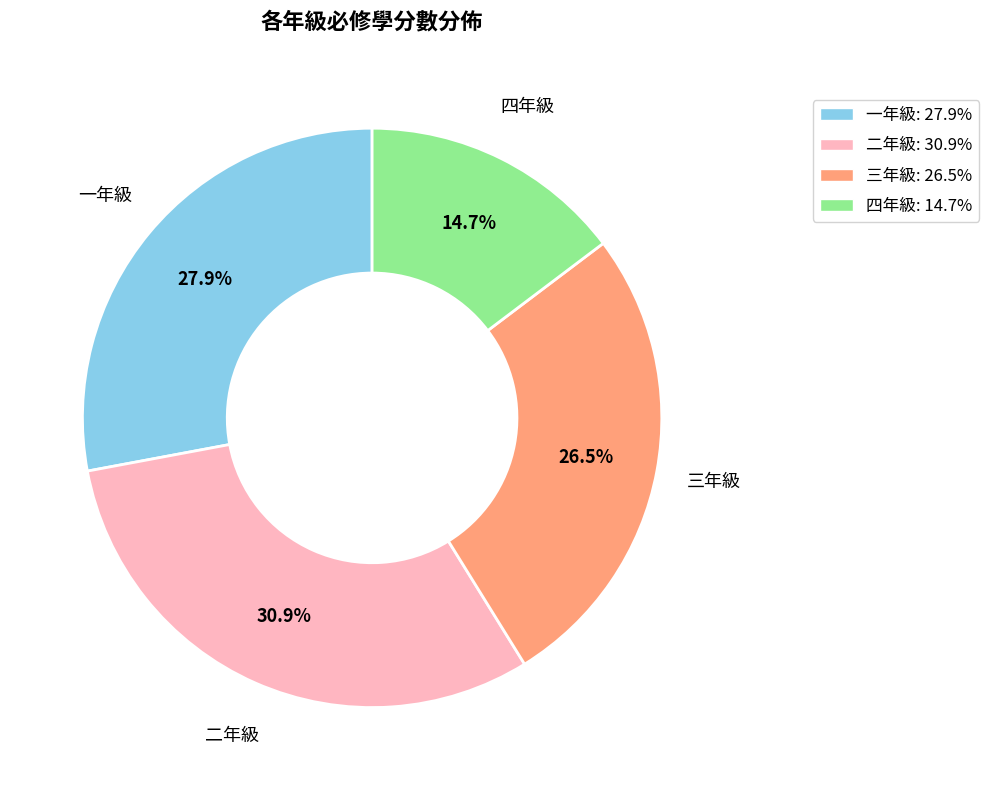

True or false: 三年級 accounts for 17% of the total.

False